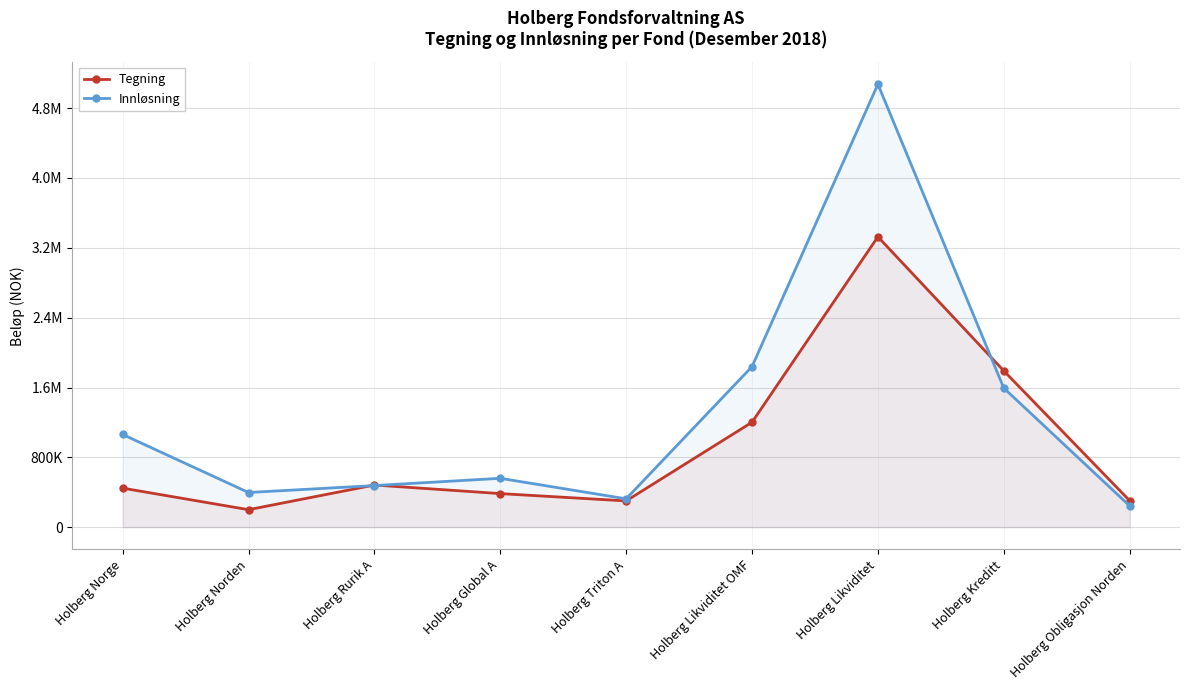

True or false: Tegning has a value of 119349 at Holberg Norden.

False